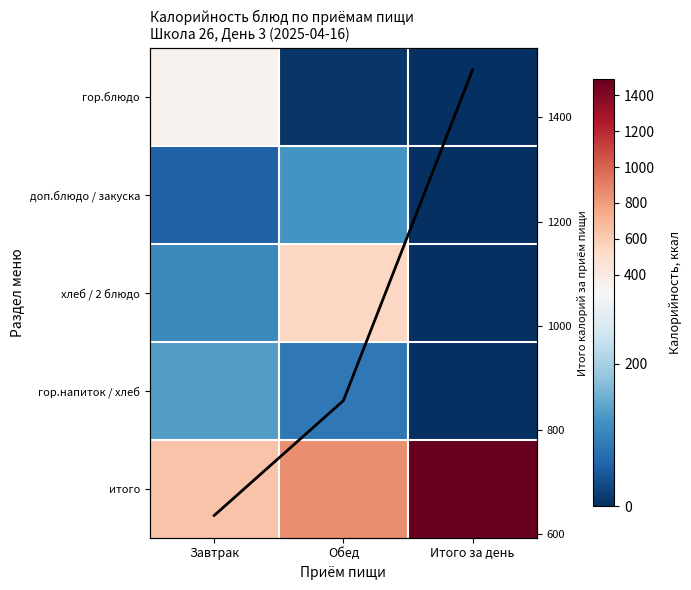

Rank the series by their maximum value, from lowest to highest.

доп.блюдо / закуска, гор.напиток / хлеб, гор.блюдо, хлеб / 2 блюдо, итого, Итого (ккал)